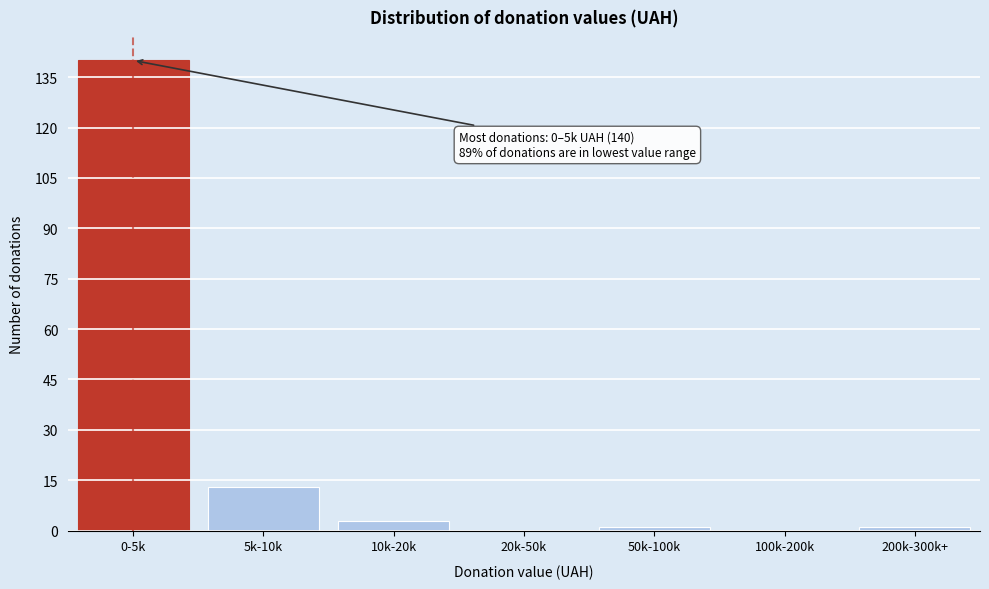

Reading left to right, extract all data points from this chart.

0-5k=140	5k-10k=13	10k-20k=3	20k-50k=0	50k-100k=1	100k-200k=0	200k-300k+=1